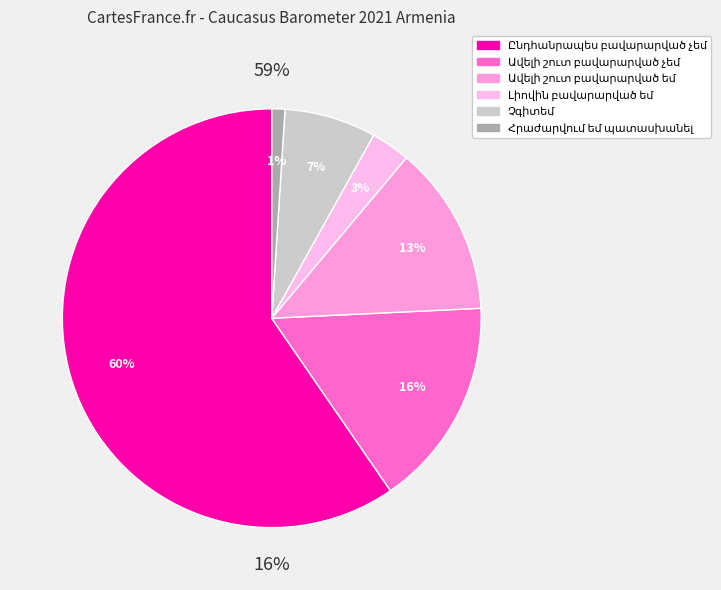

How many segments does this pie chart have?

6